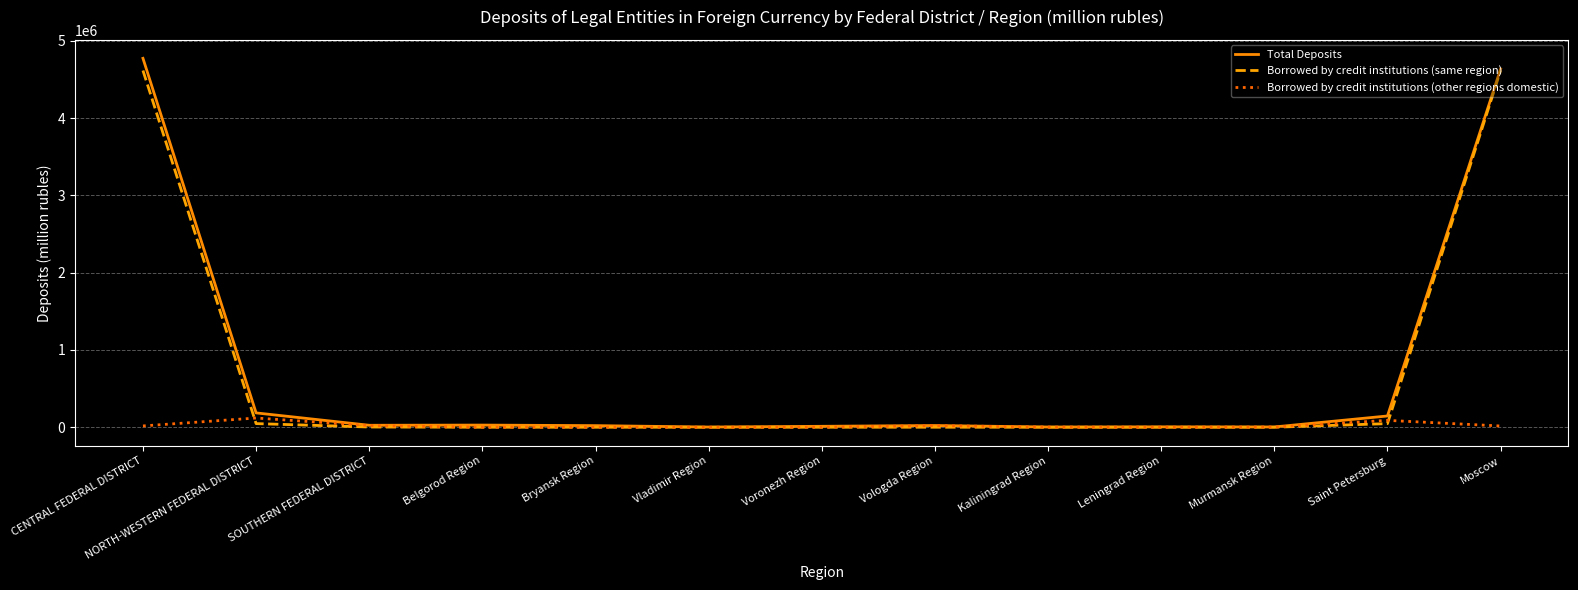

True or false: Total Deposits has a value of 4774575 at CENTRAL FEDERAL DISTRICT.

True